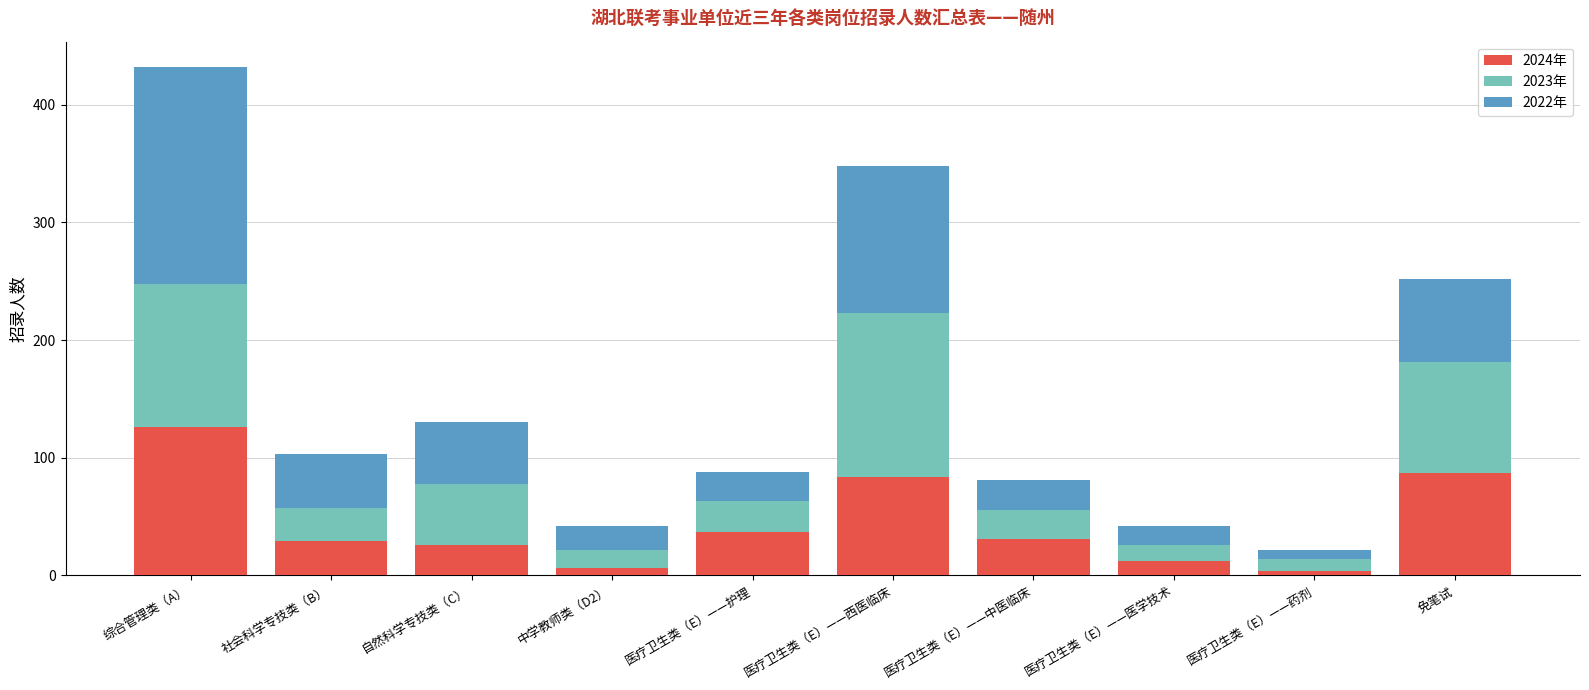

Count the number of categories in the chart.

10